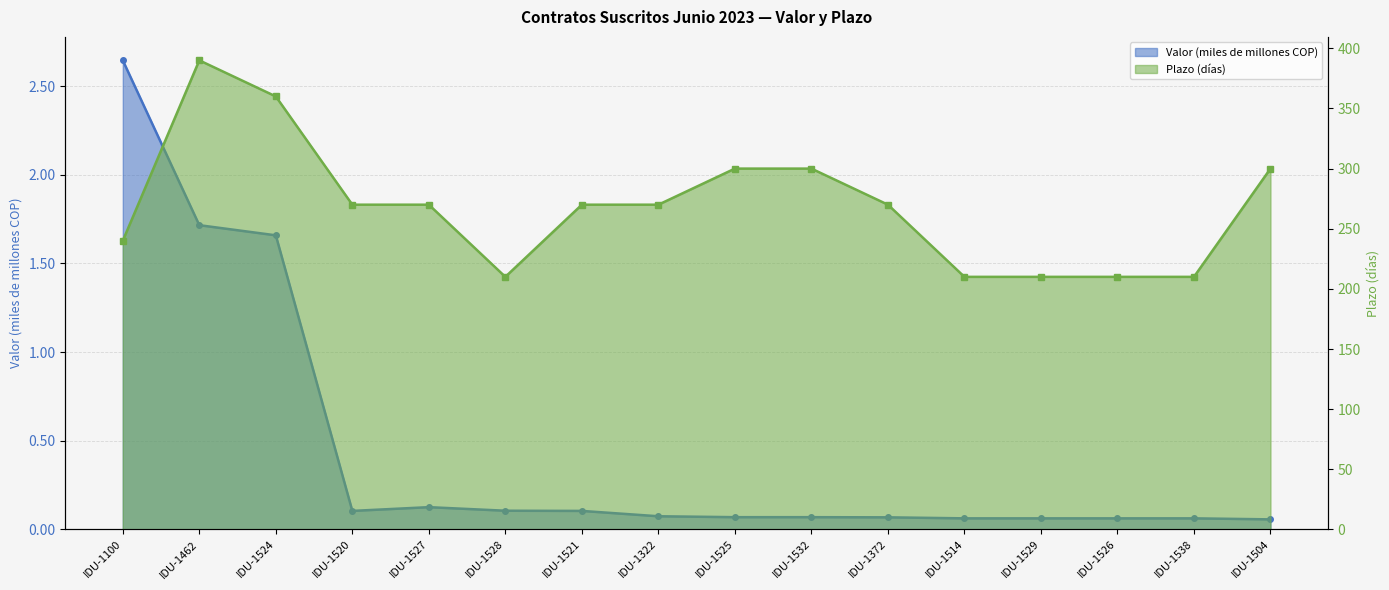

What is the value of the Plazo point at the 4th from the left?

270.0